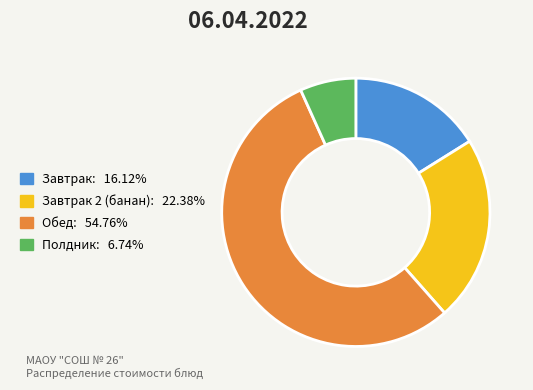

Is there a majority slice in this chart?

Yes